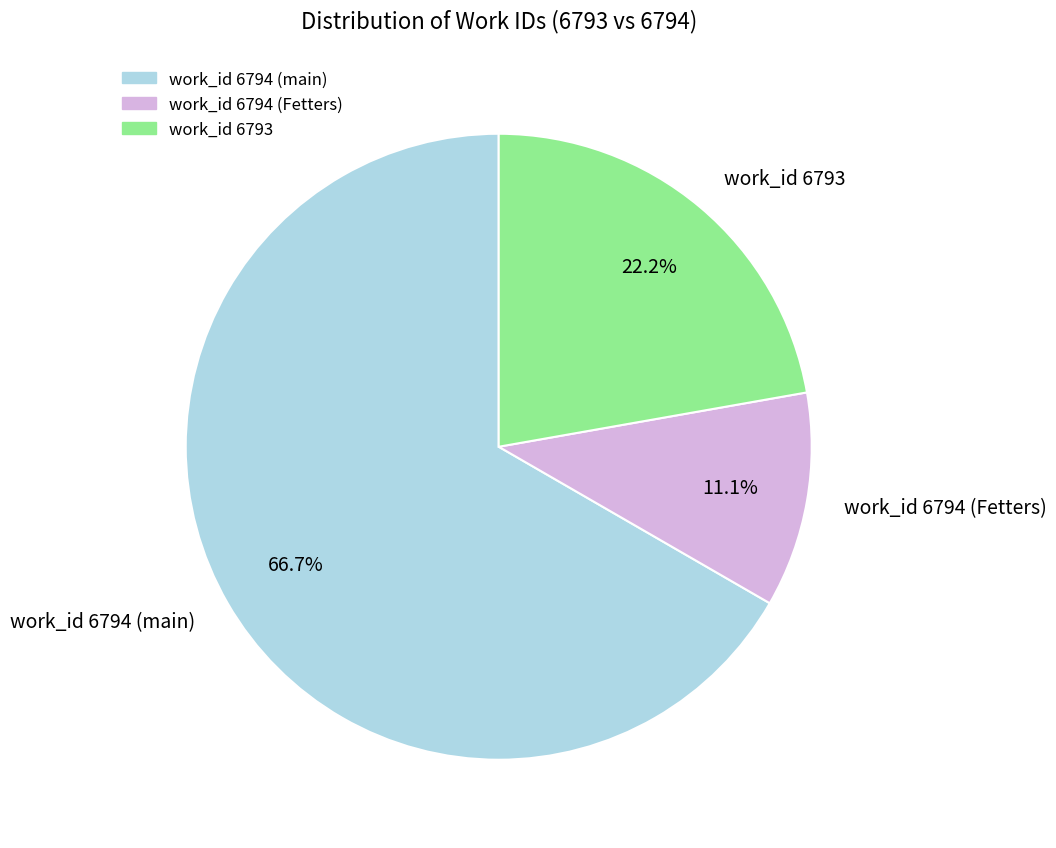

How many slices are in this pie chart?

3